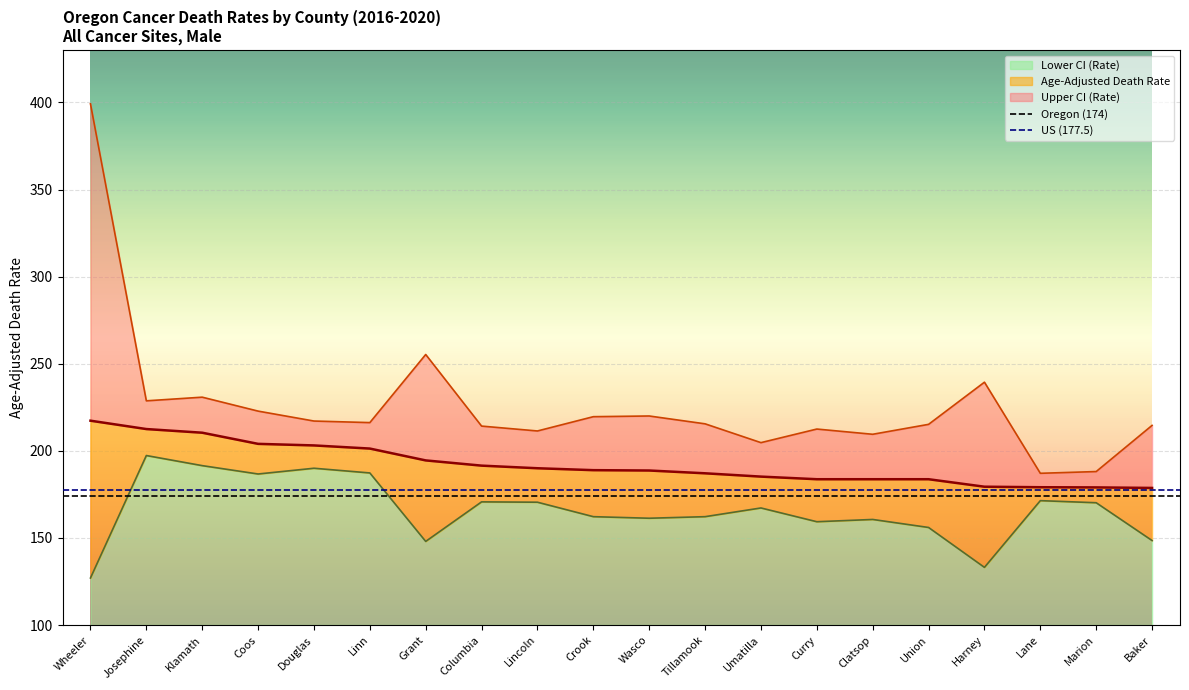

Read the Oregon (174) value at Wheeler.

174.0